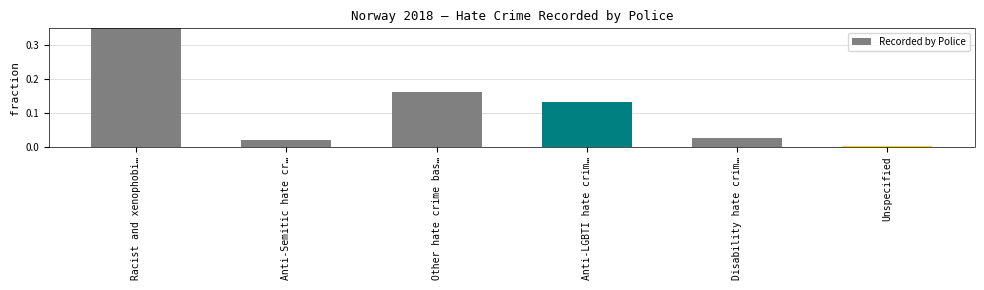

Reading left to right, list all the values displayed in this chart.

0.7	0.0	0.2	0.1	0.0	0.0